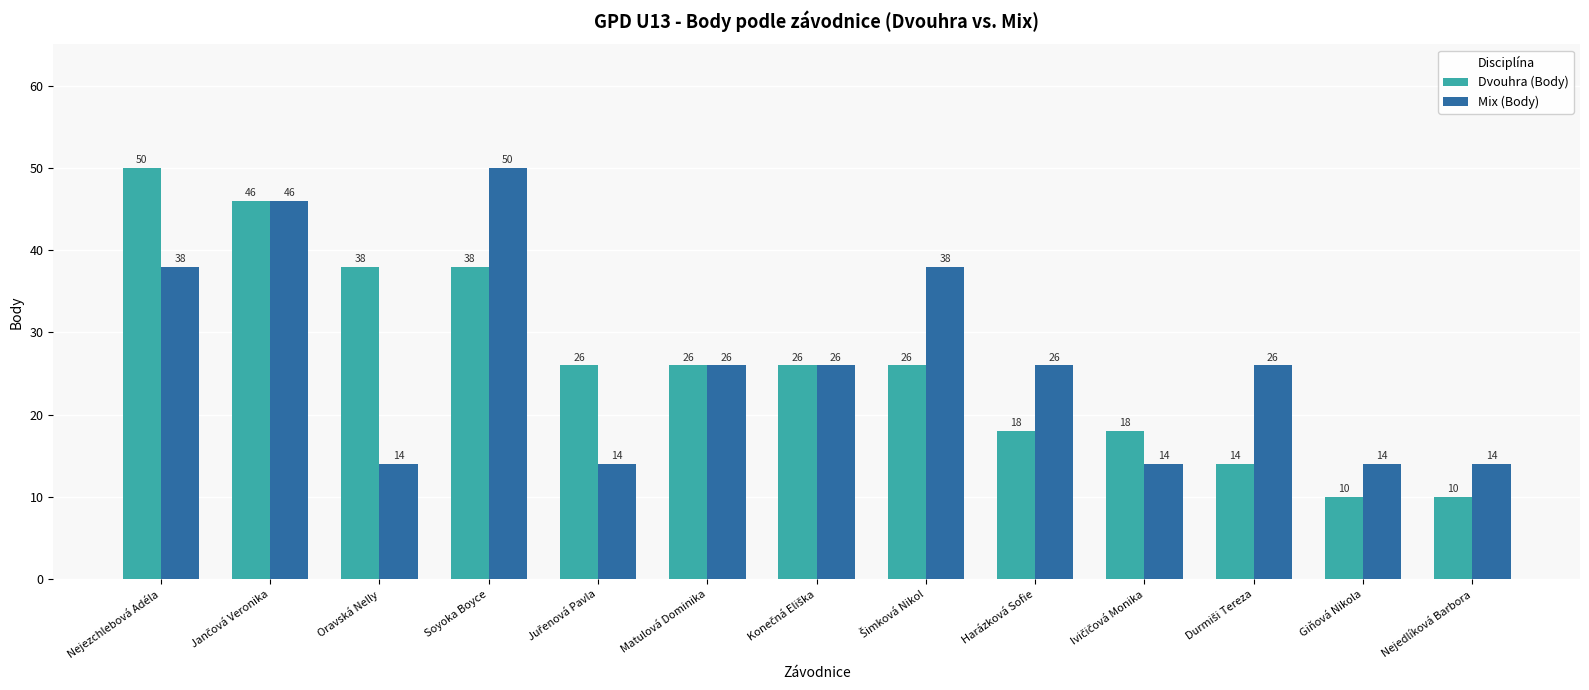

Is it true that Dvouhra (Body) equals 10 at Nejedlíková Barbora?

True